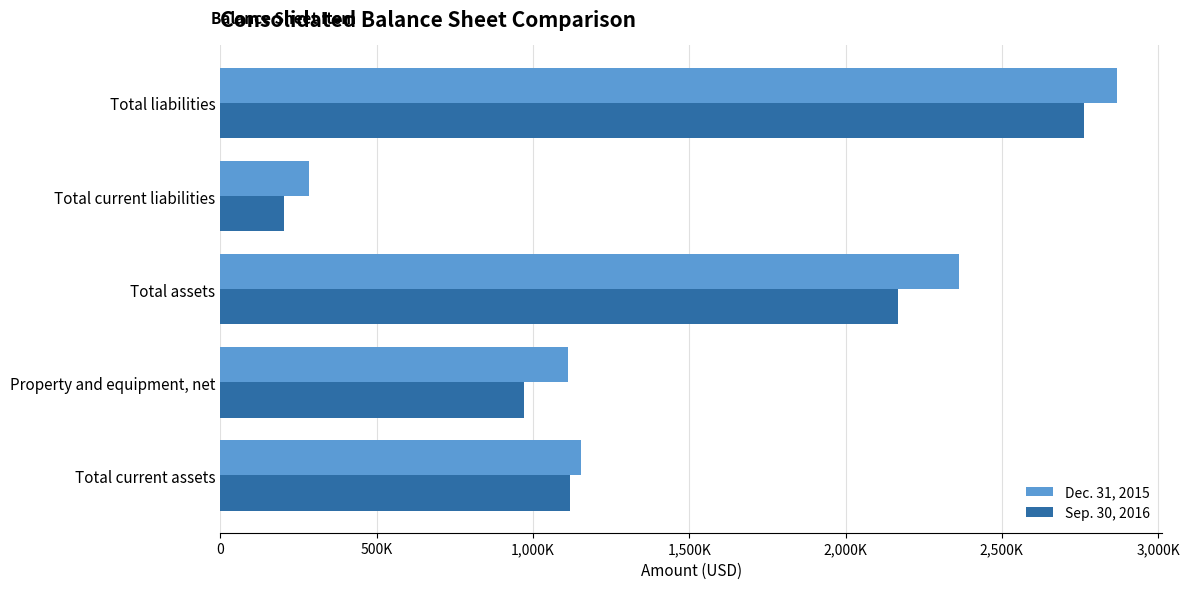

What is the value of the Dec. 31, 2015 bar at the 4th from the left?

283889